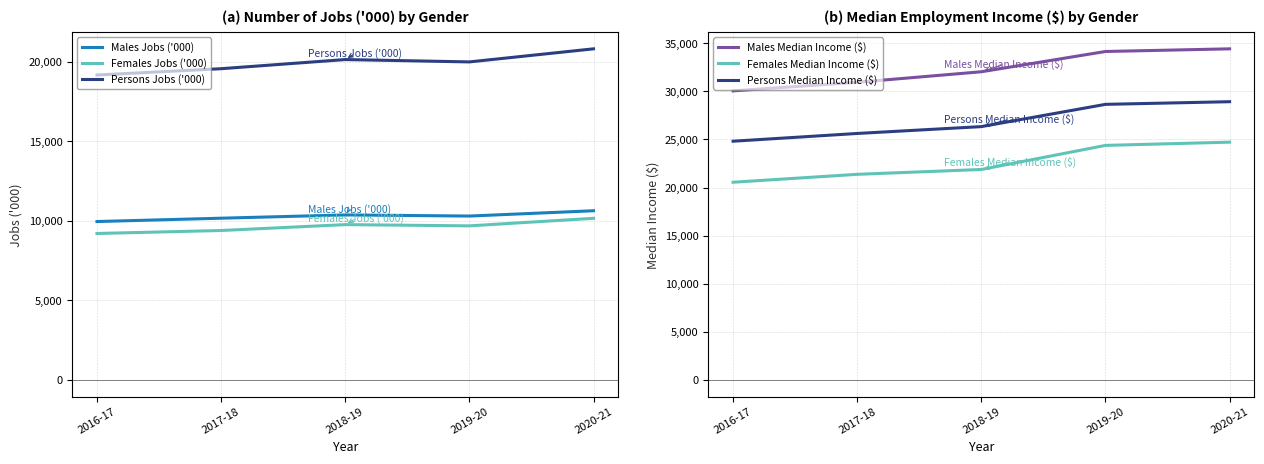

Reading right to left, what are all the values shown in this chart?

Males Jobs ('000): 10636.4	10303.2	10373.4	10168.4	9958.7
Females Jobs ('000): 10160.8	9686.9	9764.7	9395.0	9207.7
Persons Jobs ('000): 20811.9	19990.1	20138.1	19563.6	19166.4
Males Median Income ($): 34421.0	34145.0	32038.0	30944.0	30052.0
Females Median Income ($): 24721.0	24384.0	21882.0	21378.0	20555.0
Persons Median Income ($): 28926.0	28651.0	26337.0	25625.0	24819.0